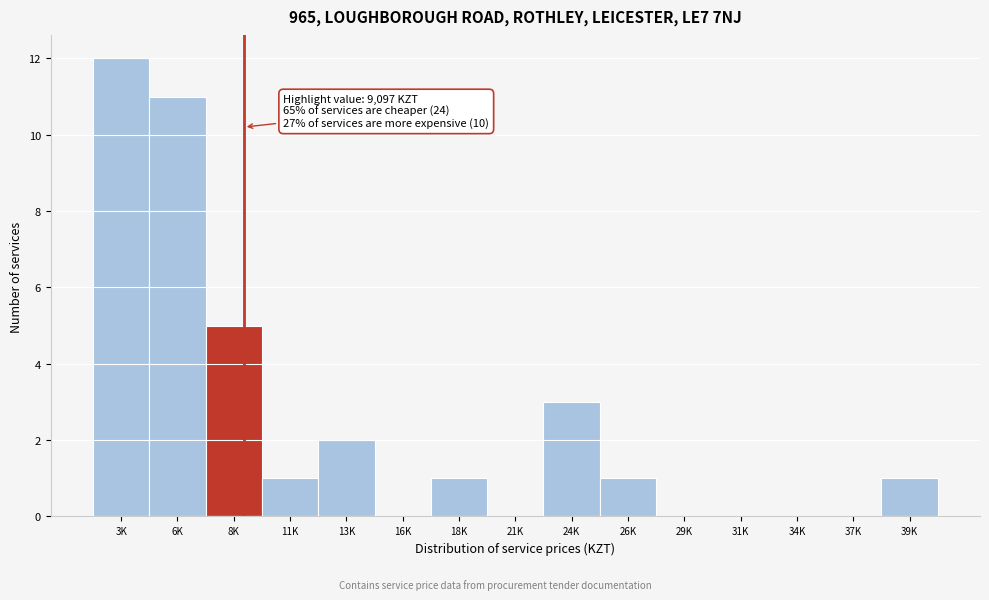

Reading left to right, what are all the values shown in this chart?

3K=12	6K=11	8K=5	11K=1	13K=2	16K=0	18K=1	21K=0	24K=3	26K=1	29K=0	31K=0	34K=0	37K=0	39K=1